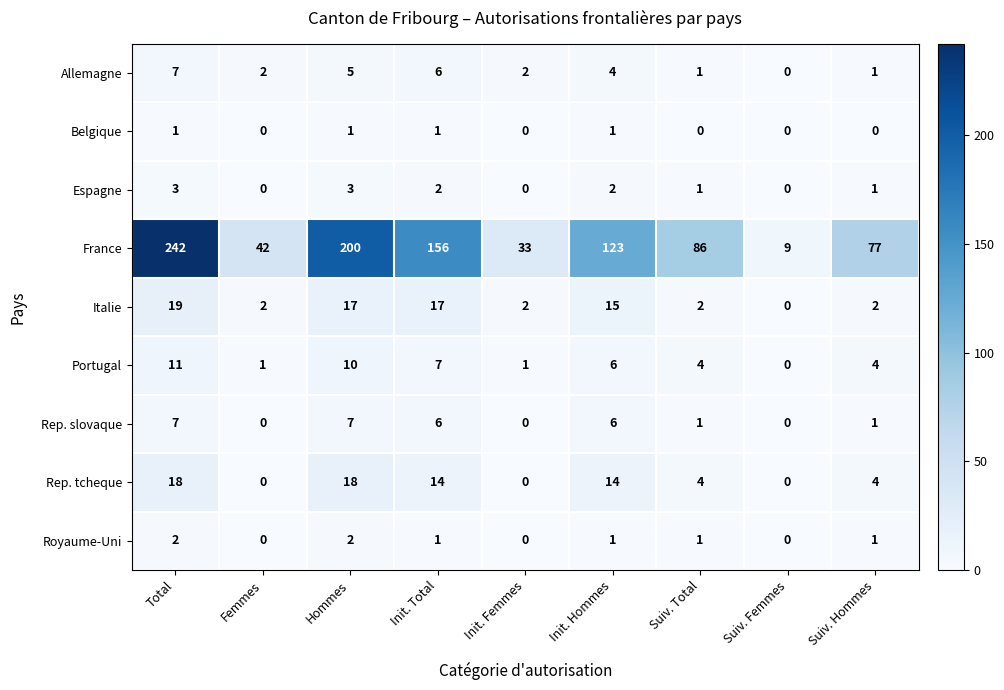

Which category has the lowest value in the Italie series?

Suiv. Femmes